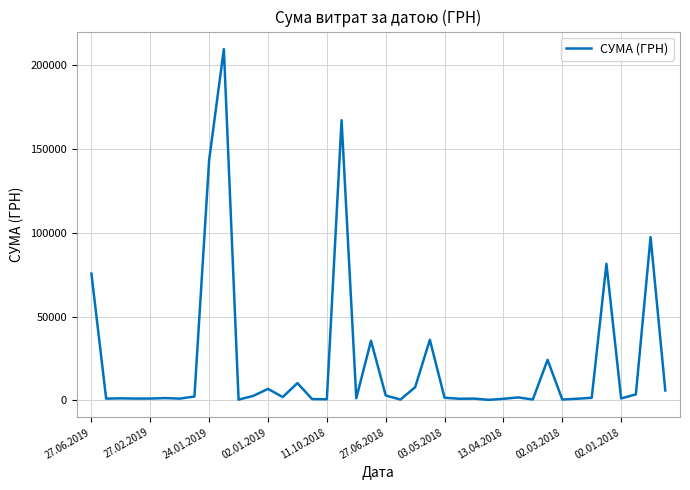

What is the greatest value displayed?

209392.9